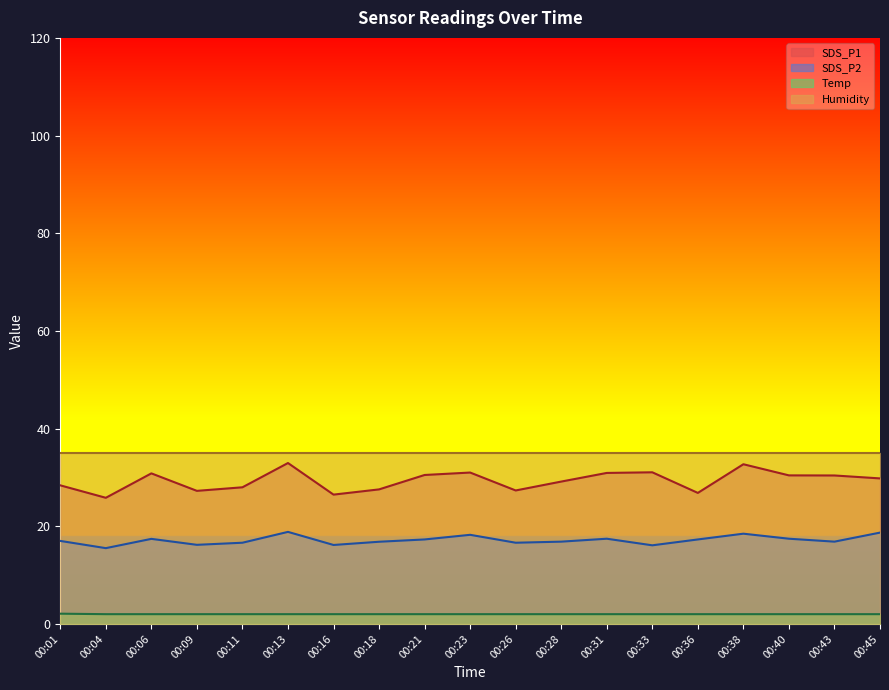

What is the value of the SDS_P1 point at the 3rd from the left?

30.8